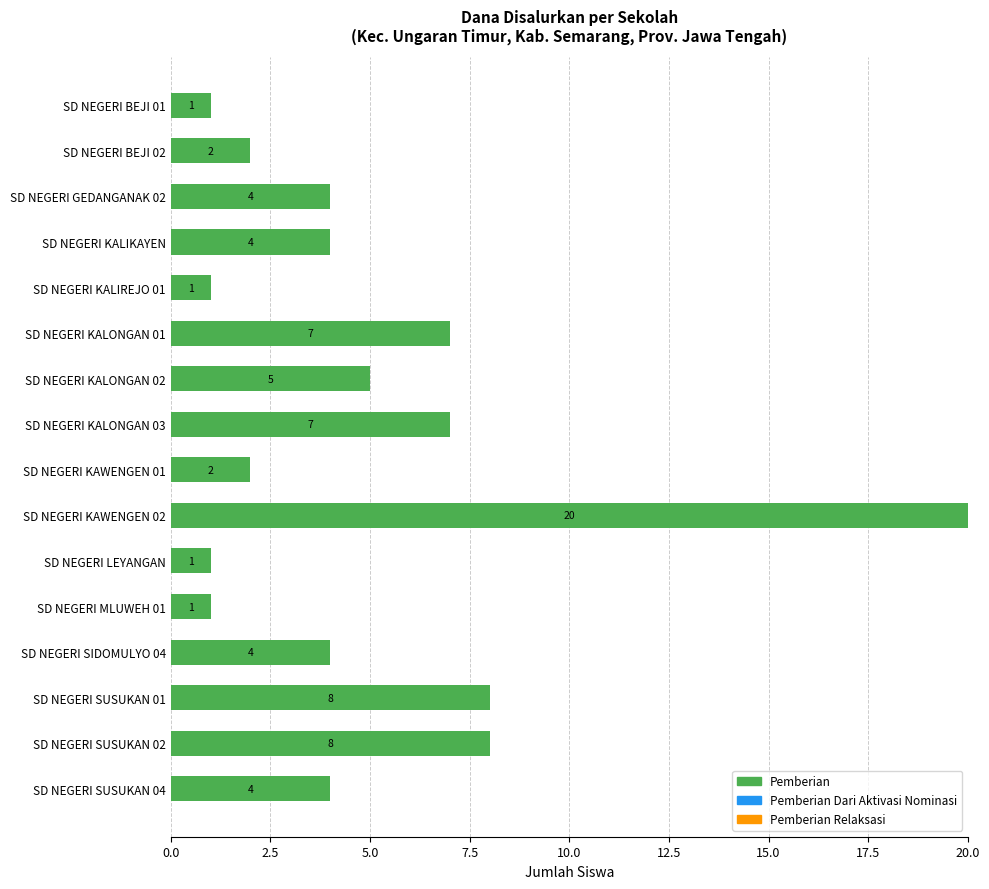

What is the value of the 2nd bar from the top?

2